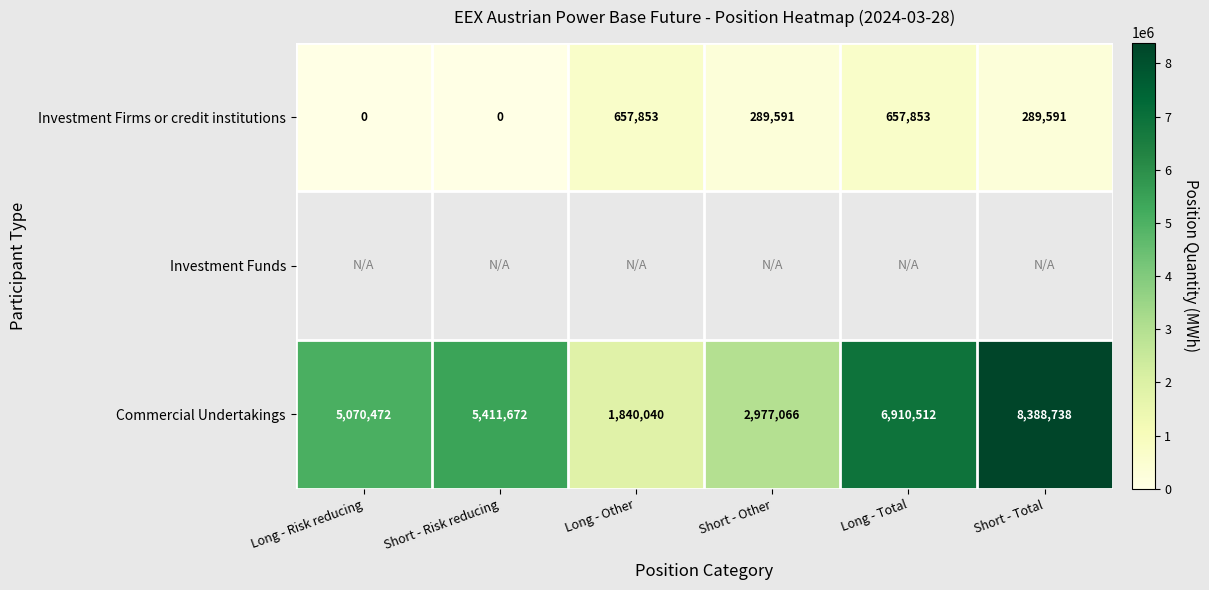

Is the value of Investment Firms or credit institutions at Short - Other greater than the value of Commercial Undertakings at Short - Other?

No